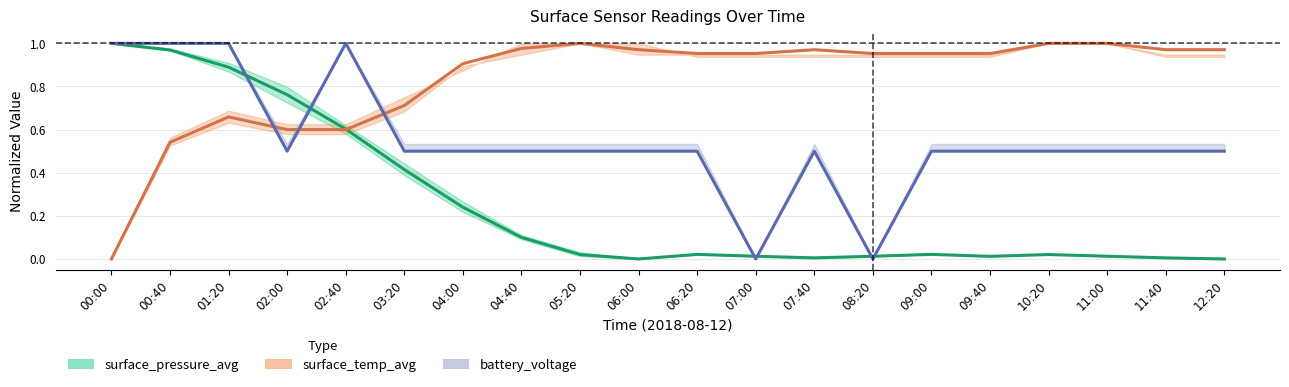

List the series in order of their peak value, highest first.

surface_pressure_avg, surface_temp_avg, battery_voltage